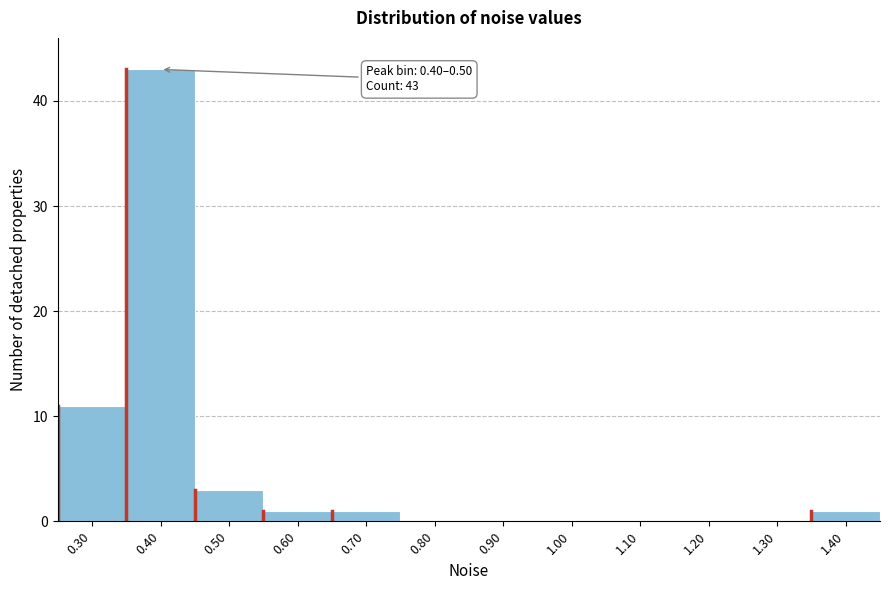

Reading left to right, transcribe all the data shown in this chart.

0.30=11	0.40=43	0.50=3	0.60=1	0.70=1	0.80=0	0.90=0	1.00=0	1.10=0	1.20=0	1.30=0	1.40=1